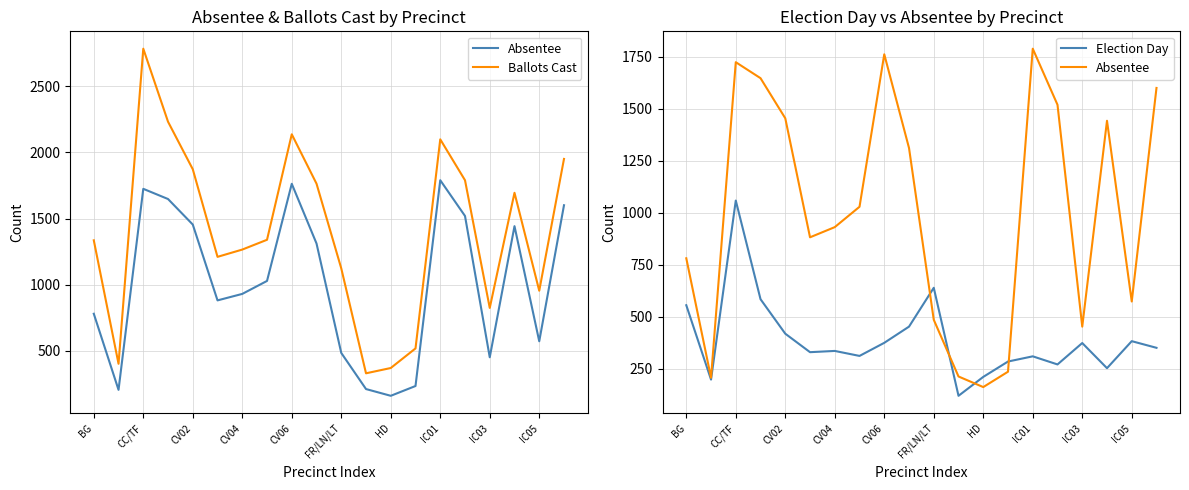

At 19, list the series in order from largest to smallest.

Ballots Cast, Absentee, Election Day